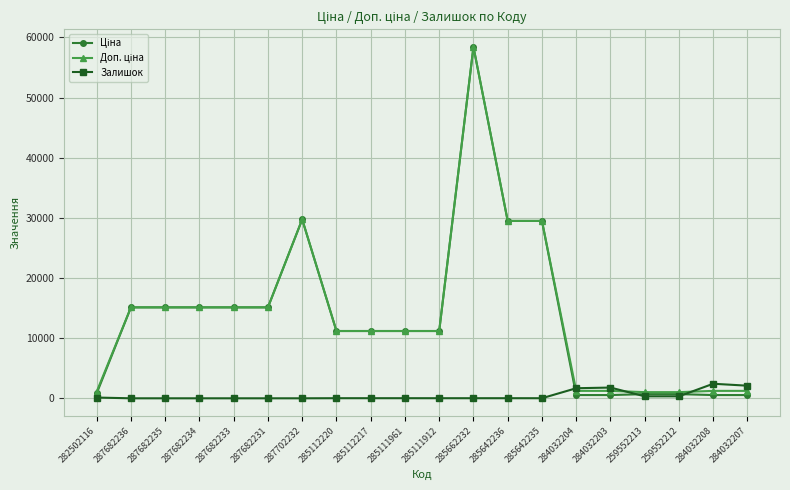

The value of Залишок at 284032204 is 1674.0. True or false?

True